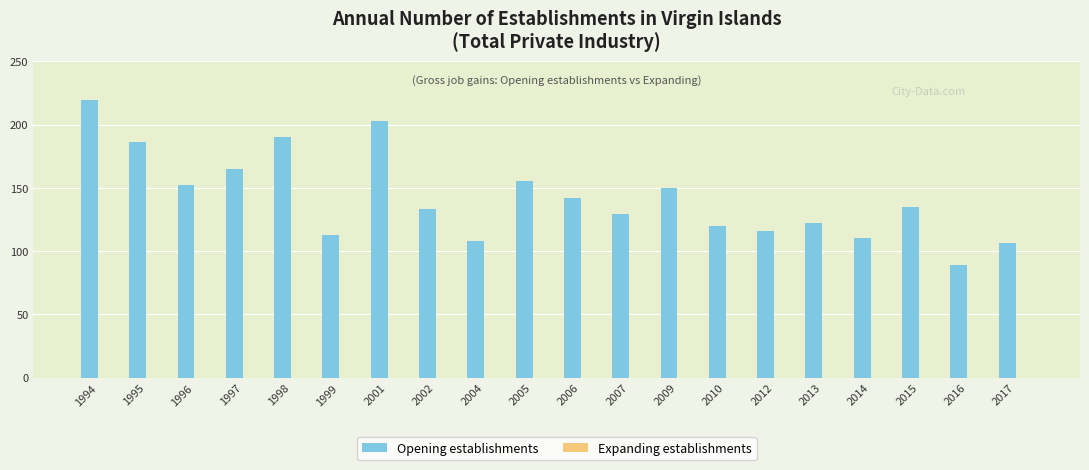

What is the approximate value at 2009, to the nearest 50?

150